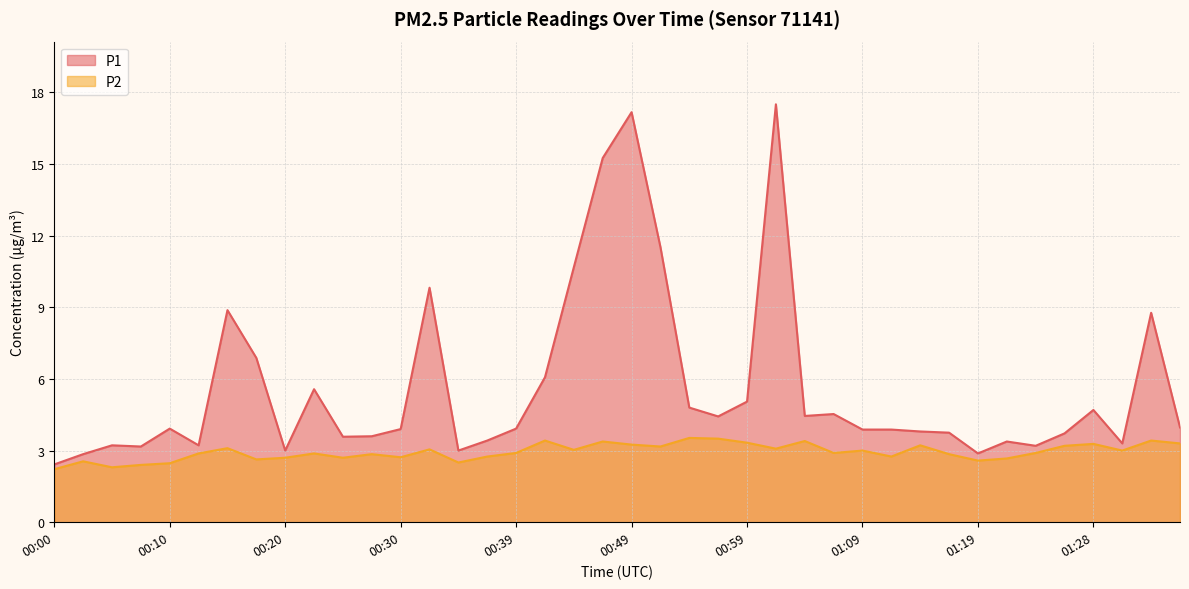

Read the P2 value at 00:44.

3.0